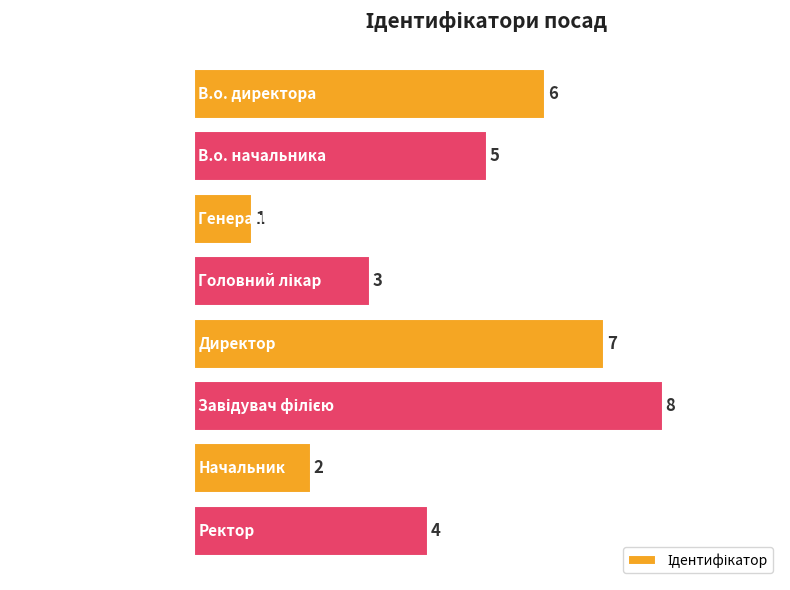

What is the label of the 6th bar from the bottom?

Генеральний директор